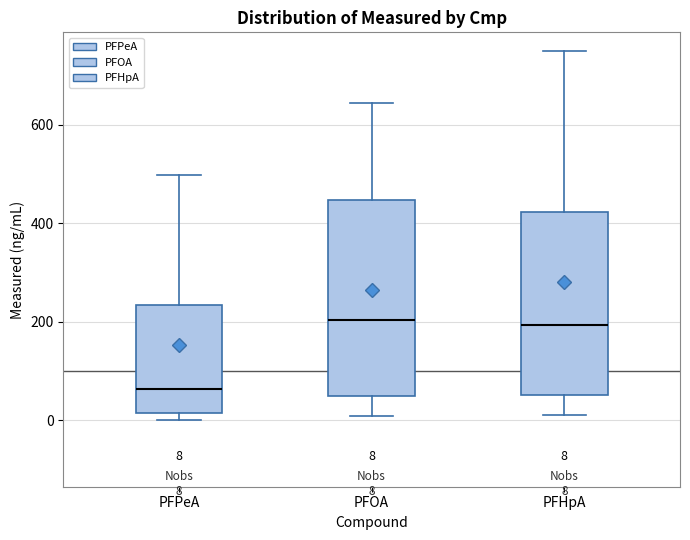

Which box's median line is the lowest?

PFPeA